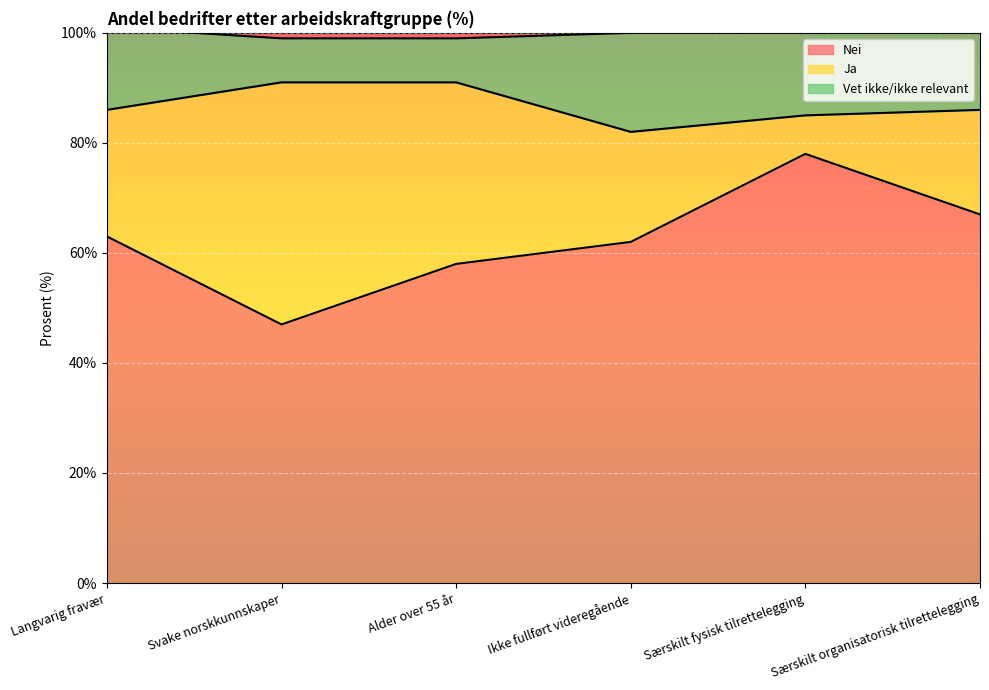

Which category has the highest value in the Nei series?

Særskilt fysisk tilrettelegging